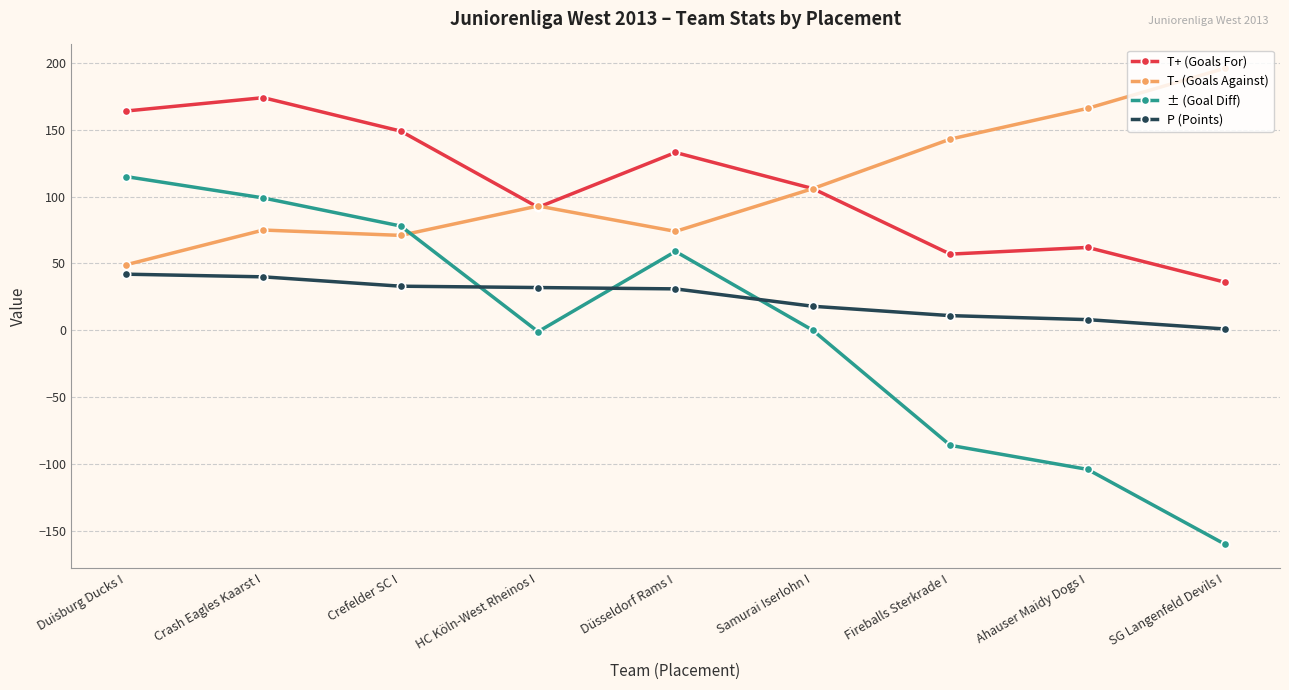

At which label does P (Points) first exceed 31?

Duisburg Ducks I